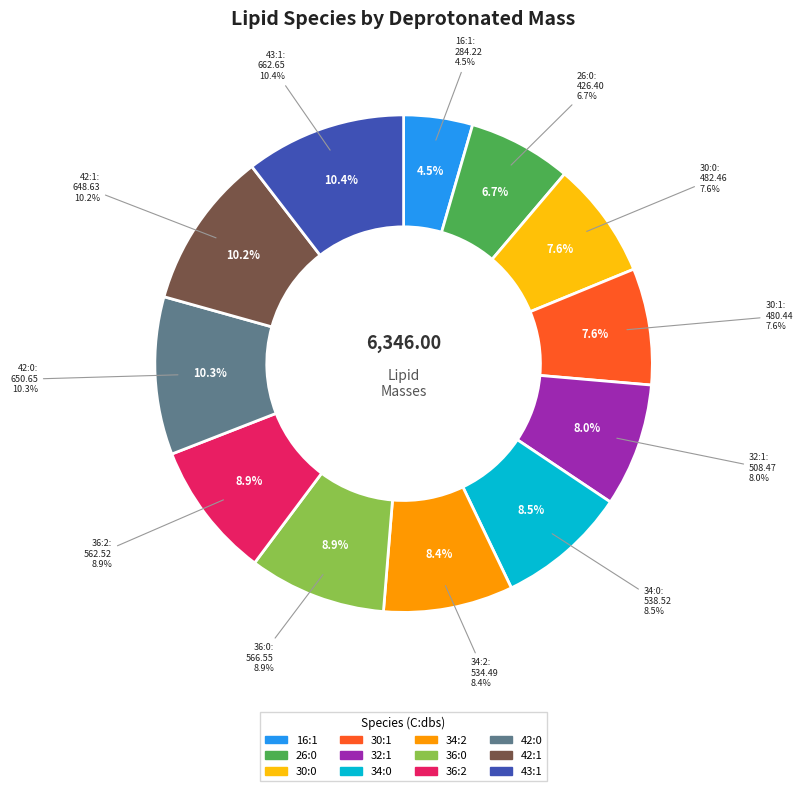

How many segments does this pie chart have?

12